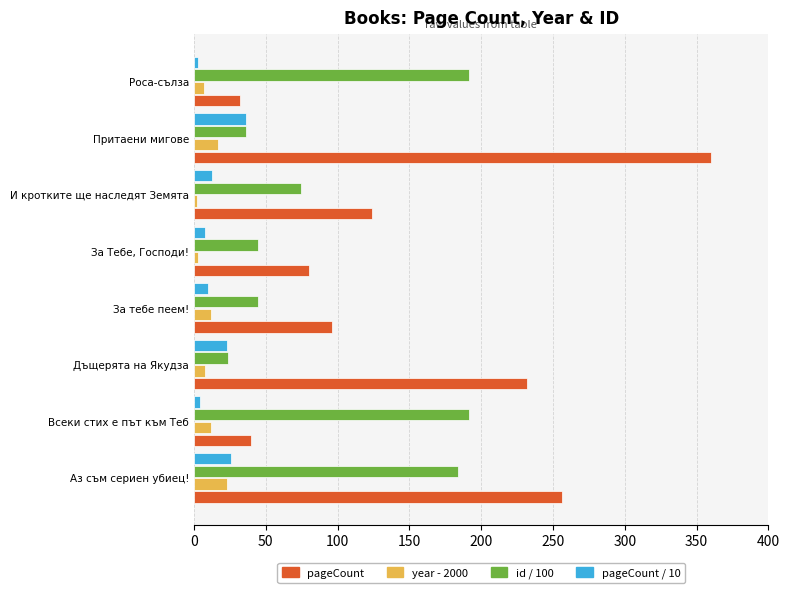

Which category has the highest value across all series?

Притаени мигове